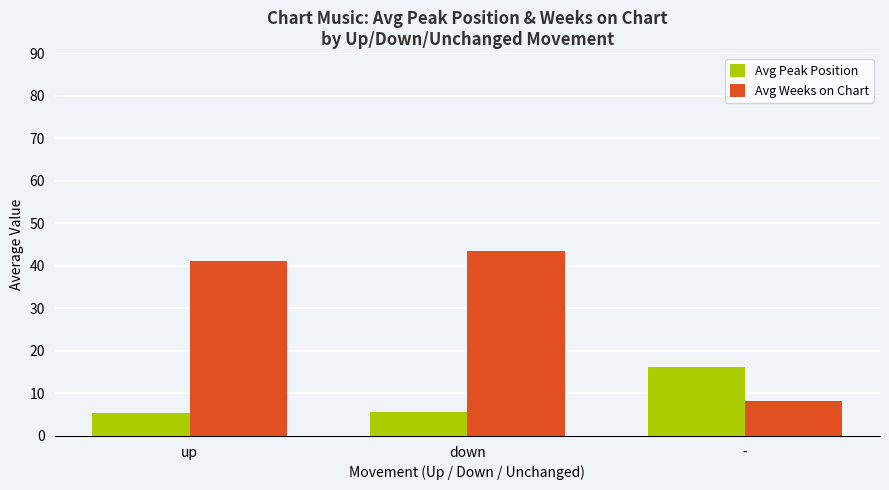

What is the difference between the maximum and second lowest values in the Avg Peak Position series?

10.5